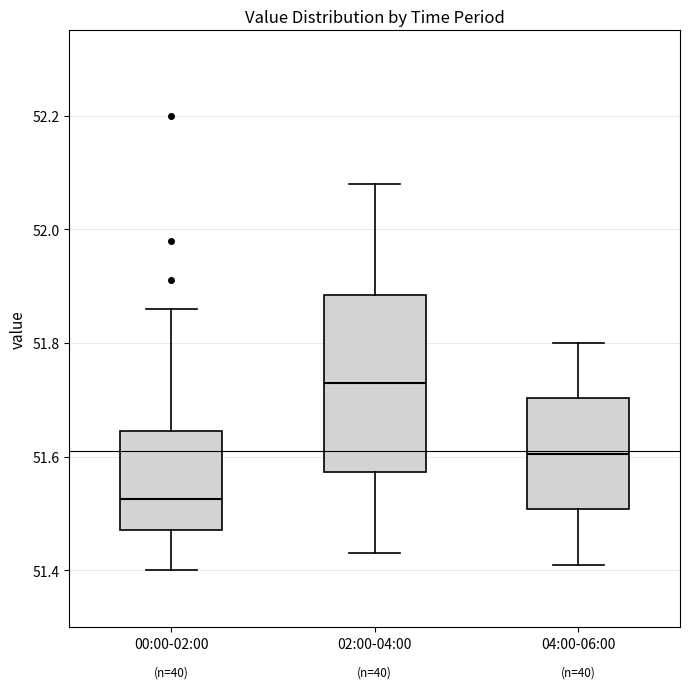

Which box is the tallest, from its lower edge to its upper edge?

02:00-04:00